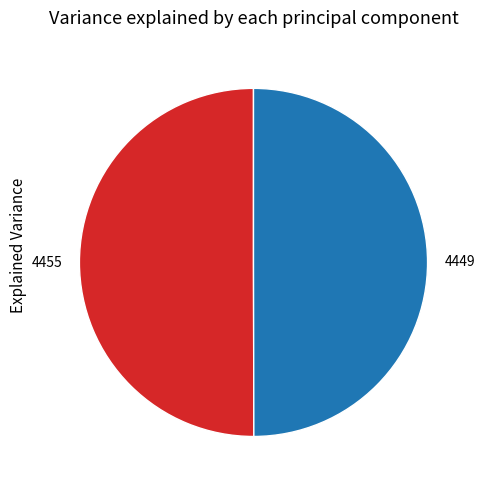

Is it true that 4449 is 50% of the pie?

True